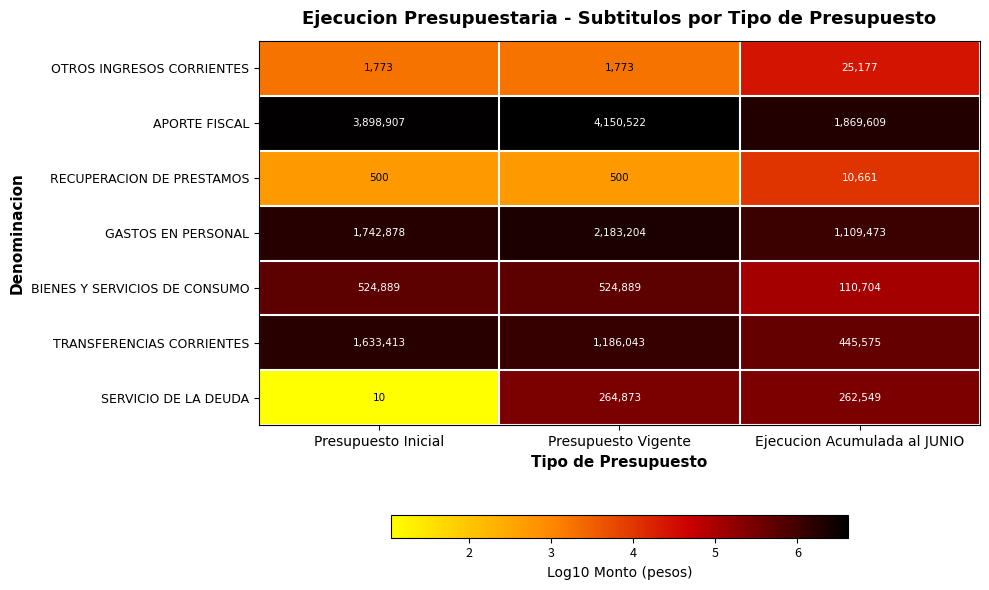

True or false: RECUPERACION DE PRESTAMOS has a value of 840 at Presupuesto Inicial.

False